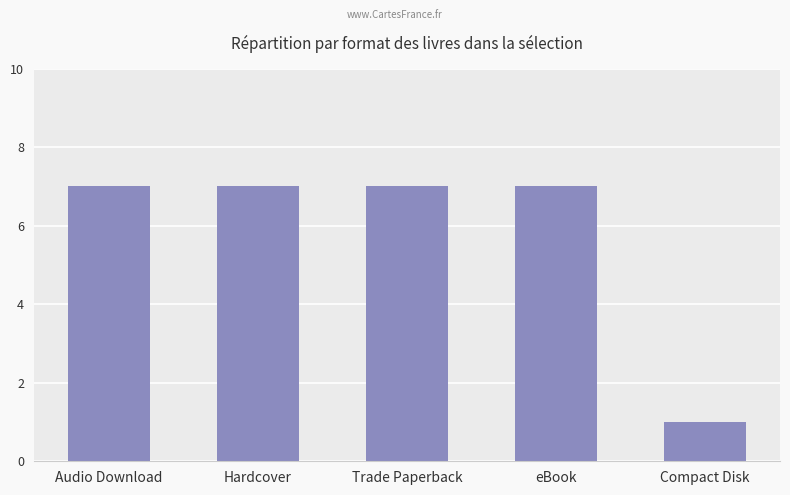

What is the greatest value displayed?

7